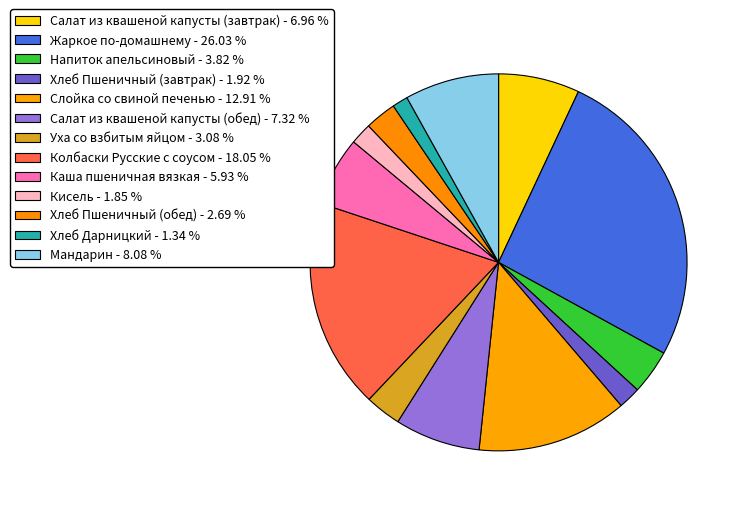

How many slices are in this pie chart?

13